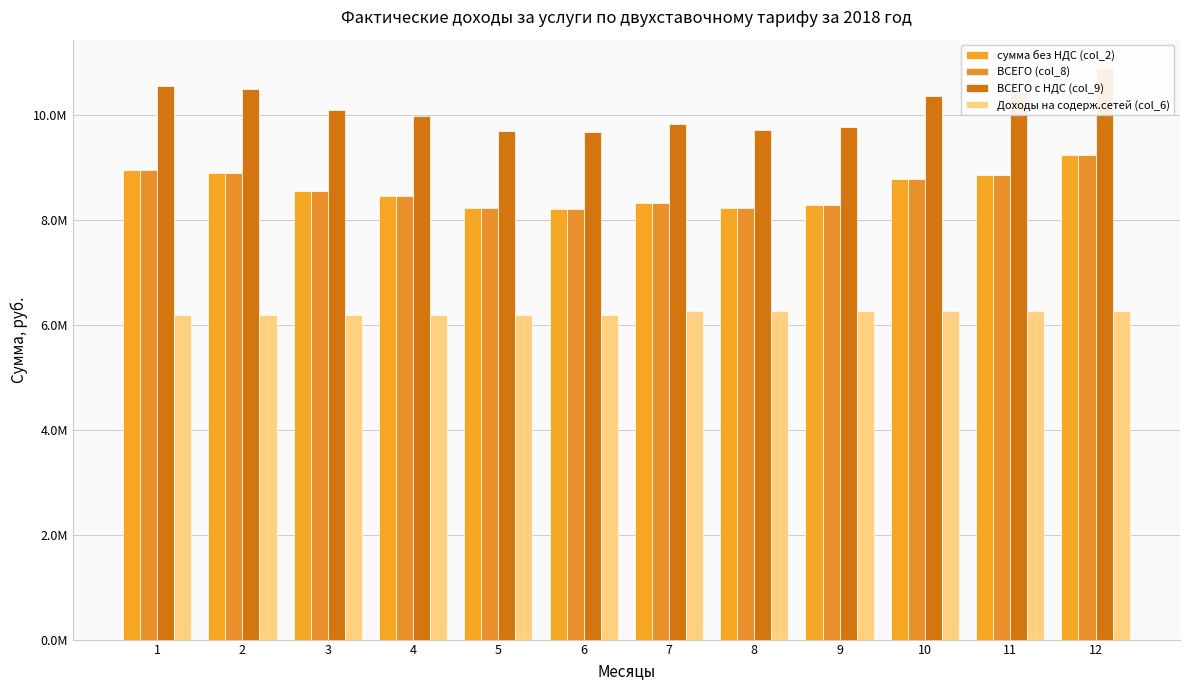

The сумма без НДС (col_2) series shows 11160472.0 at 4. True or false?

False